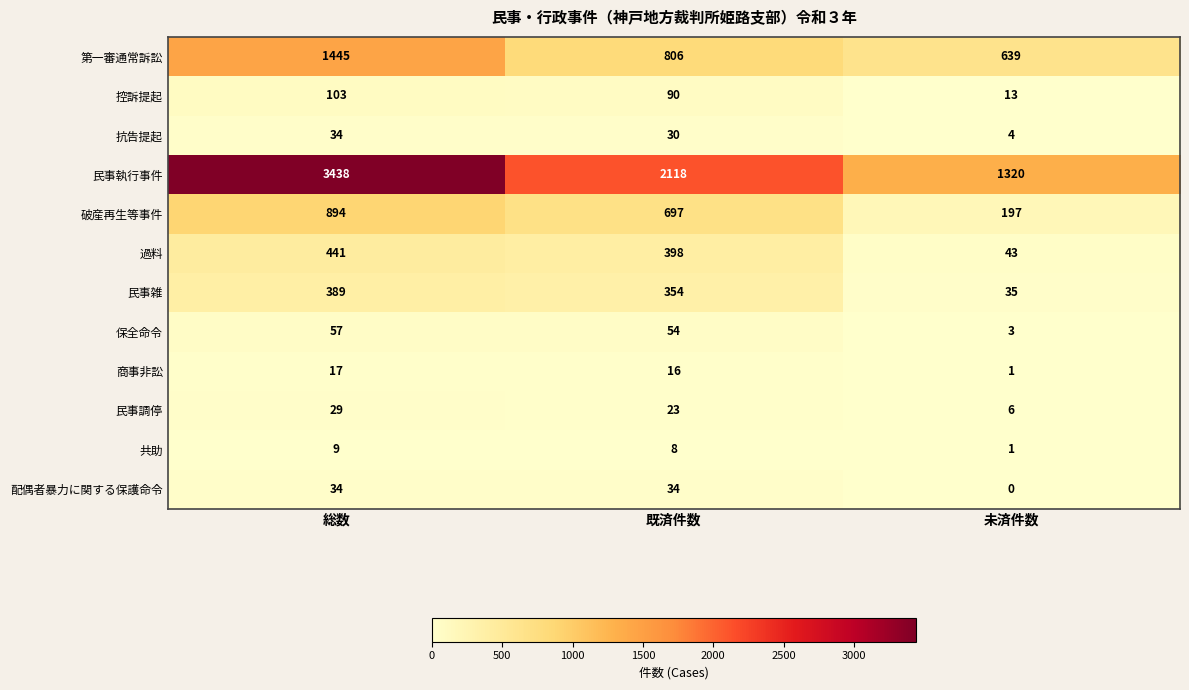

What is the difference between the 民事調停 values at 未済件数 and 総数?

23